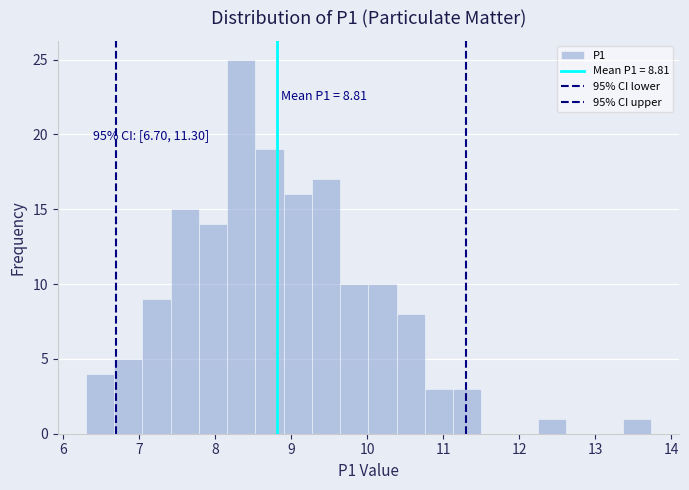

Read against the x-axis, roughly where is the centre of the tallest bar?

8.3